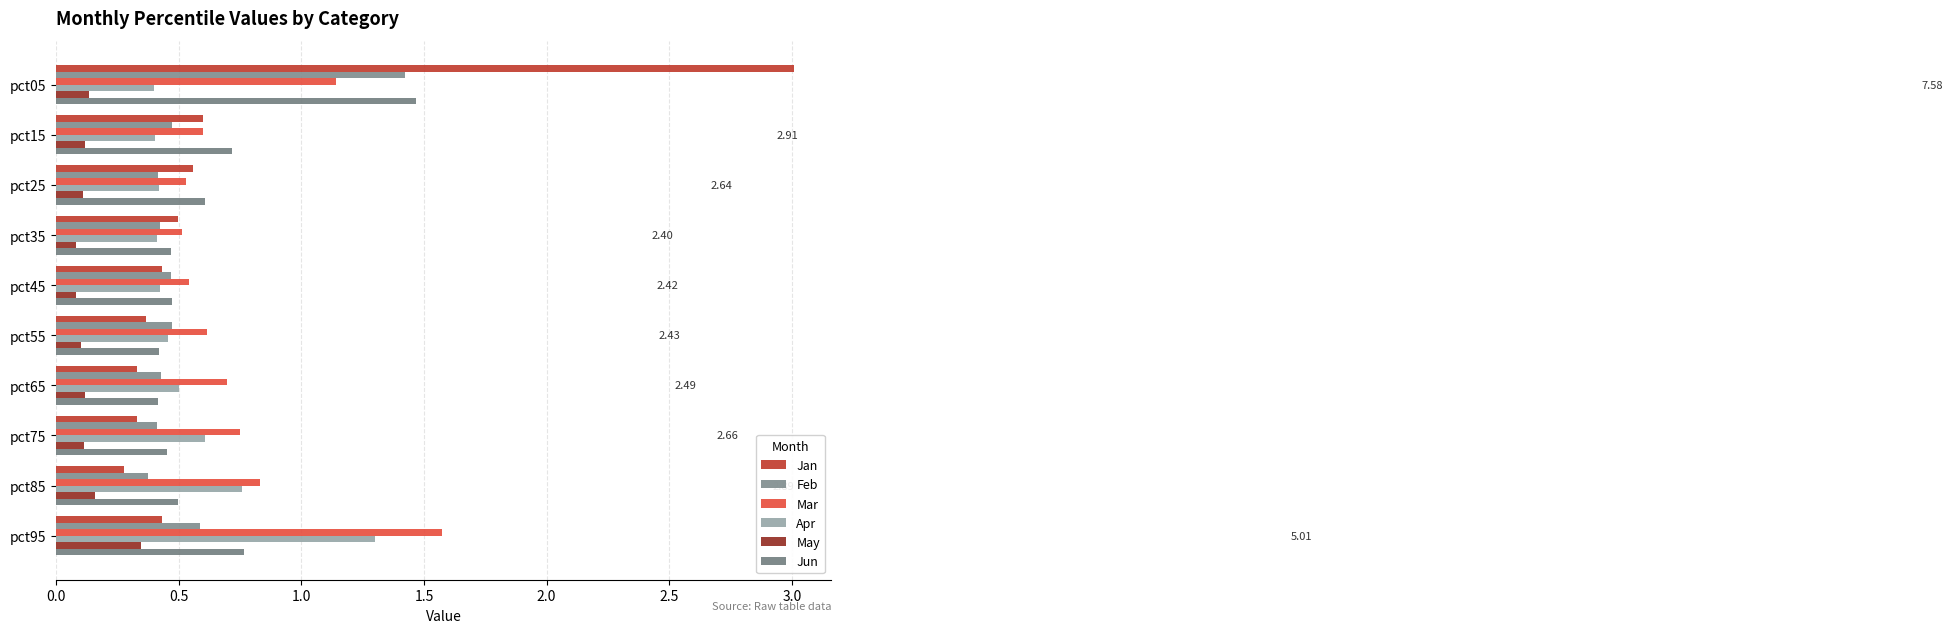

What is the smallest value displayed?

0.1